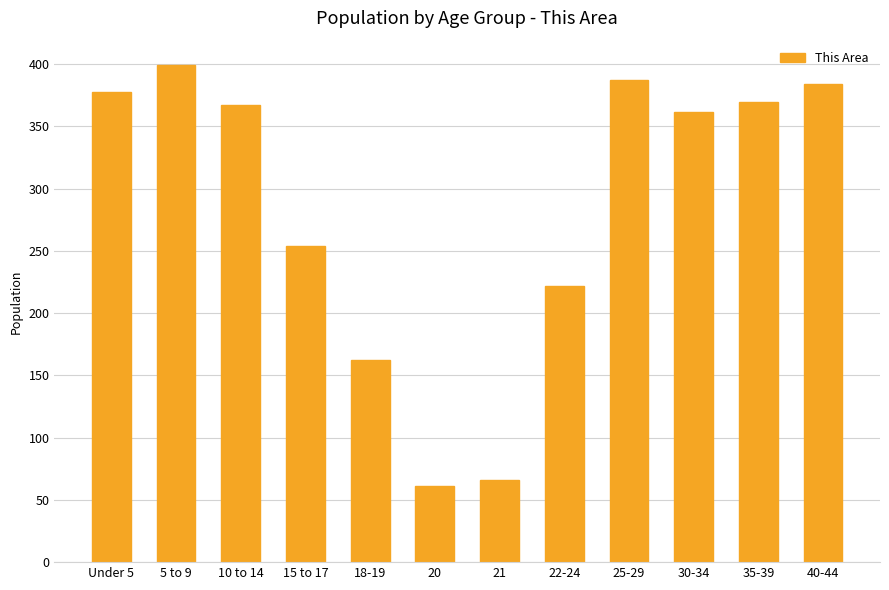

How many bars are there in total?

12